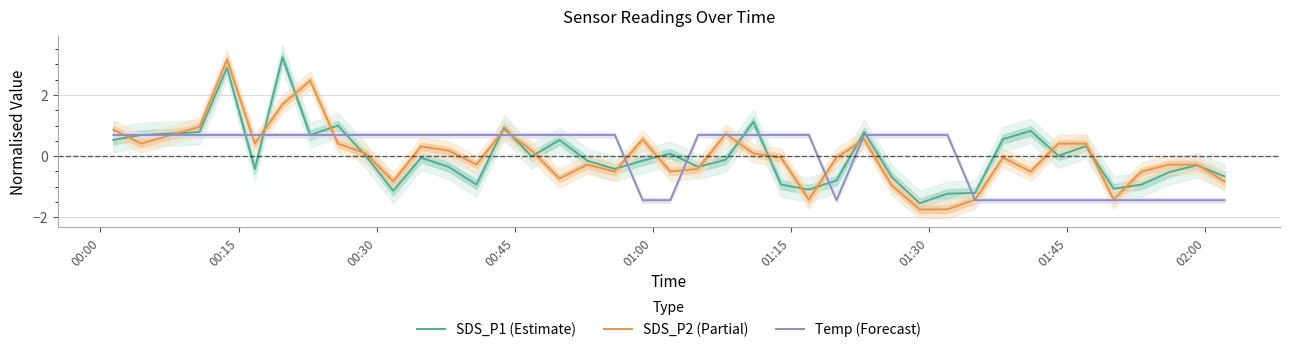

What is the minimum value for Temp (Forecast)?

-1.4